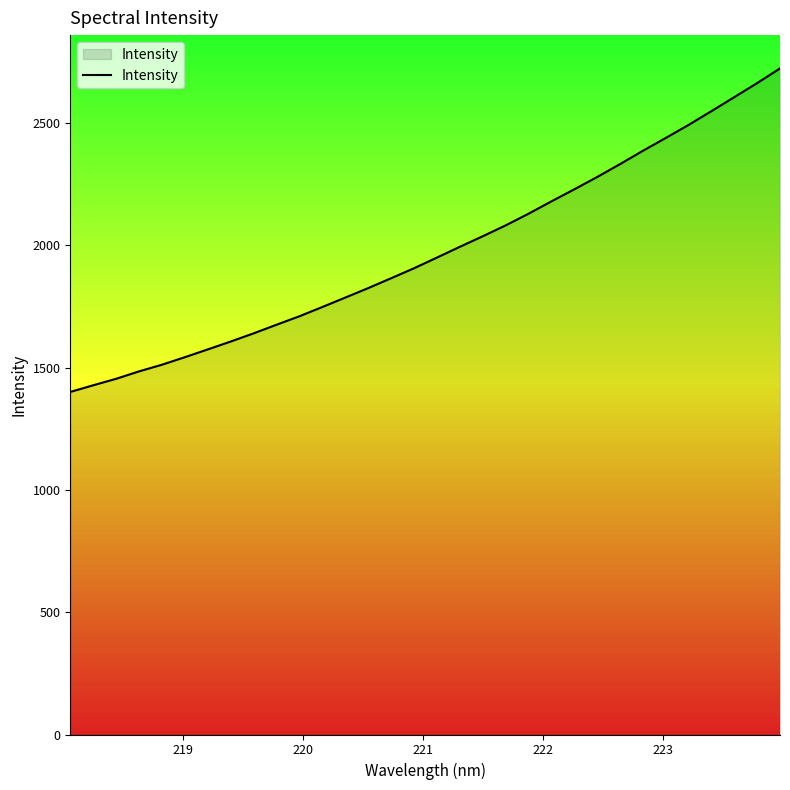

What is the difference between the maximum and minimum values?

1322.9